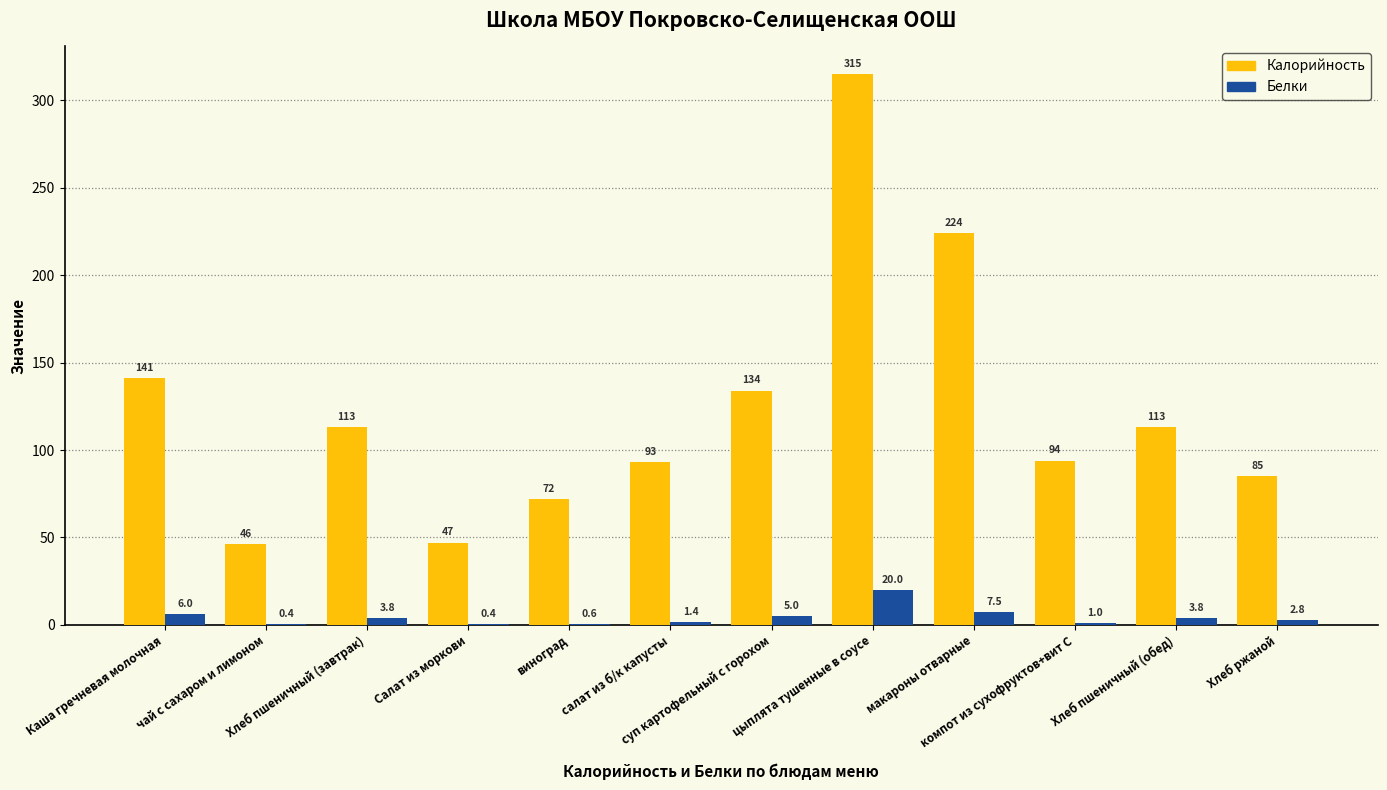

What are all the series names shown in the legend?

Калорийность, Белки